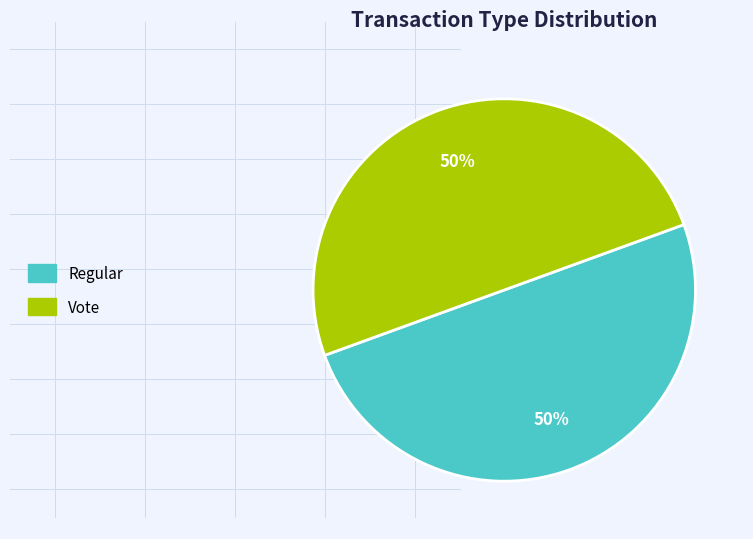

Is it true that Vote is 50% of the pie?

True